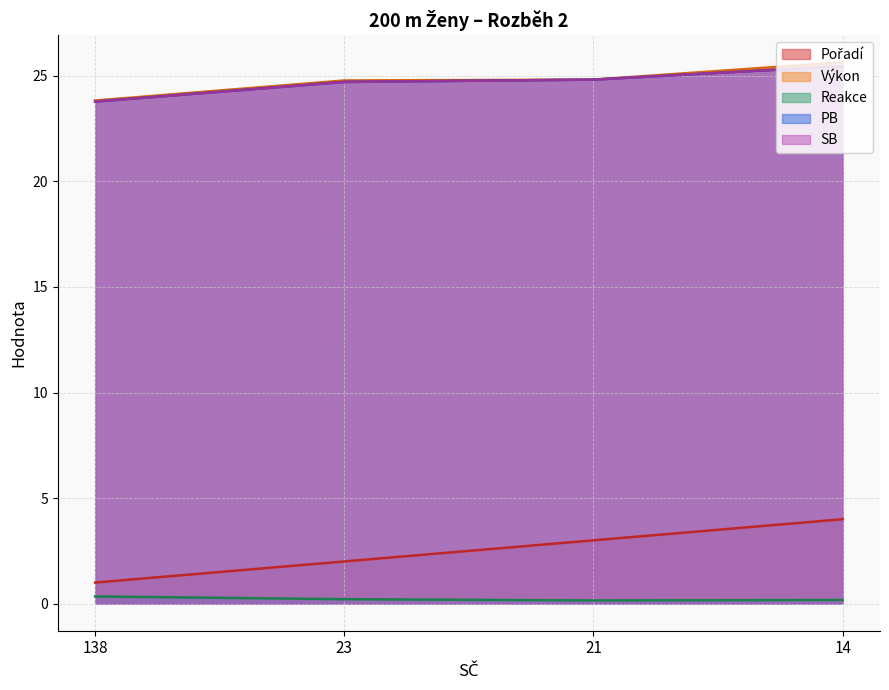

What is the value of the Výkon point at the 2nd from the left?

24.8